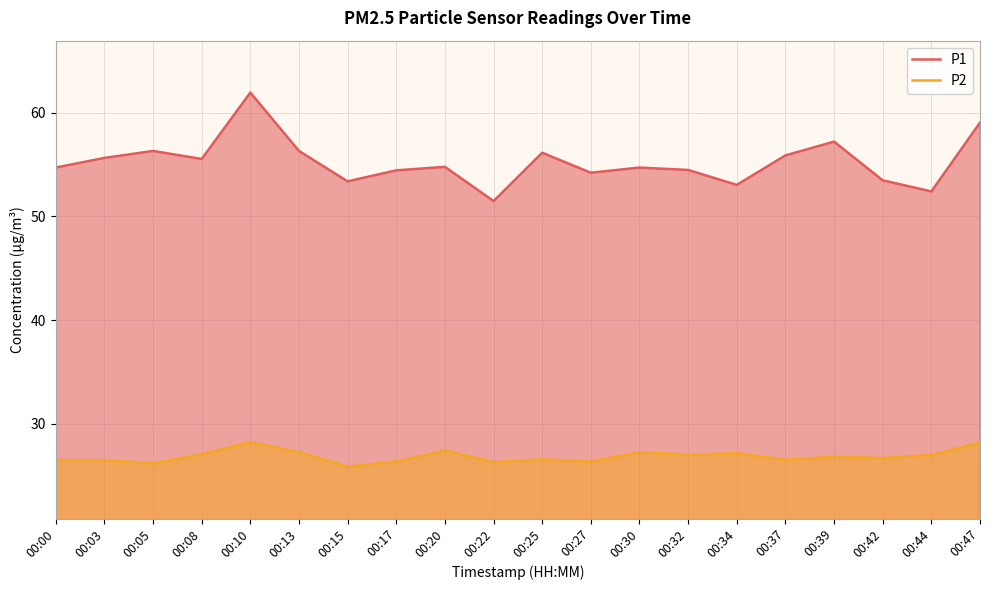

Where does the P2 series first go above 26?

00:00